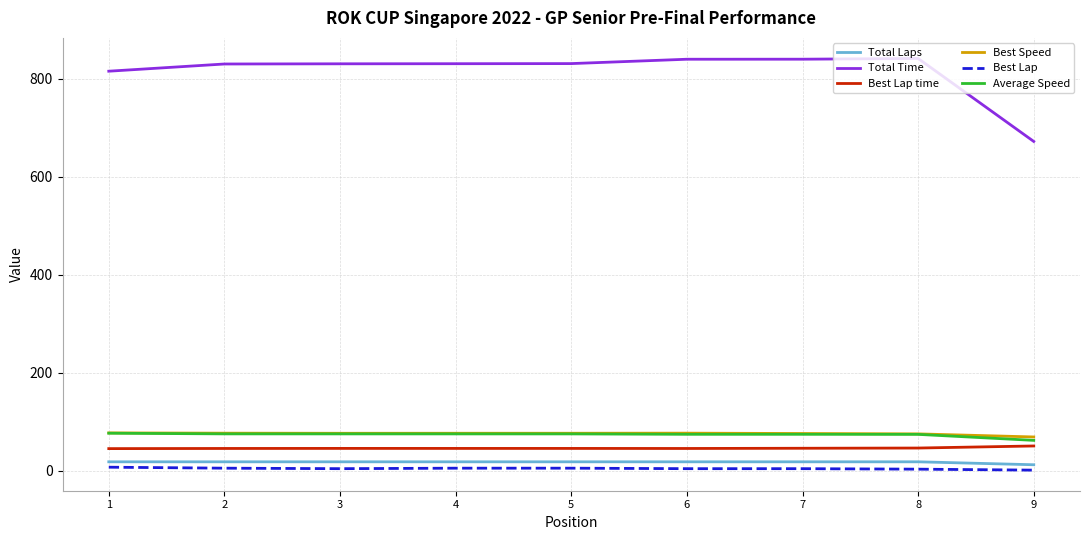

Which series has the widest spread of values?

Total Time